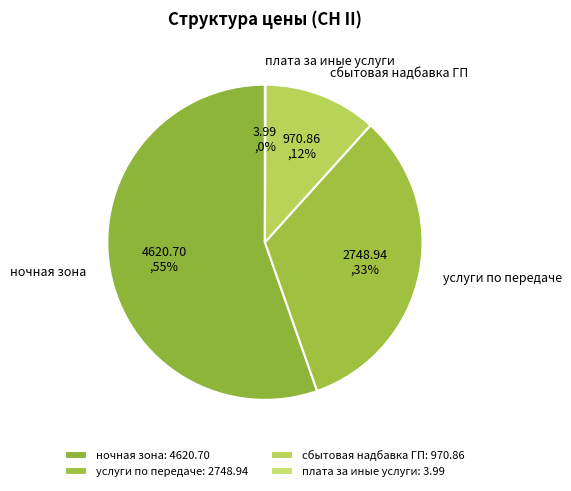

Does any single category account for the majority?

Yes